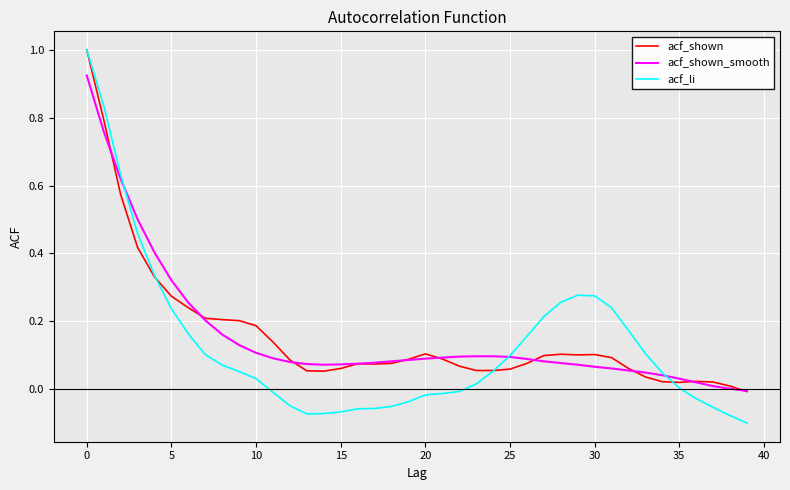

Which series has the largest range (max minus min)?

acf_li